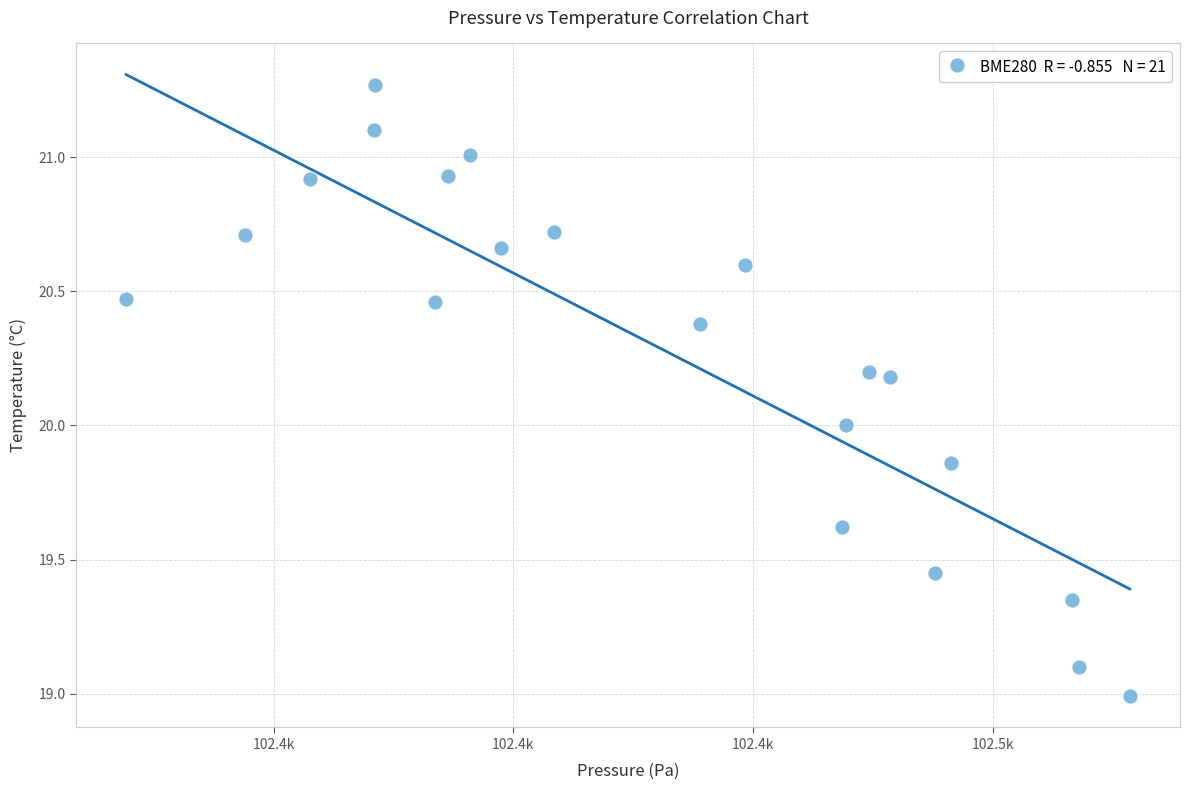

What is the range of Y values (max minus min)?

2.3